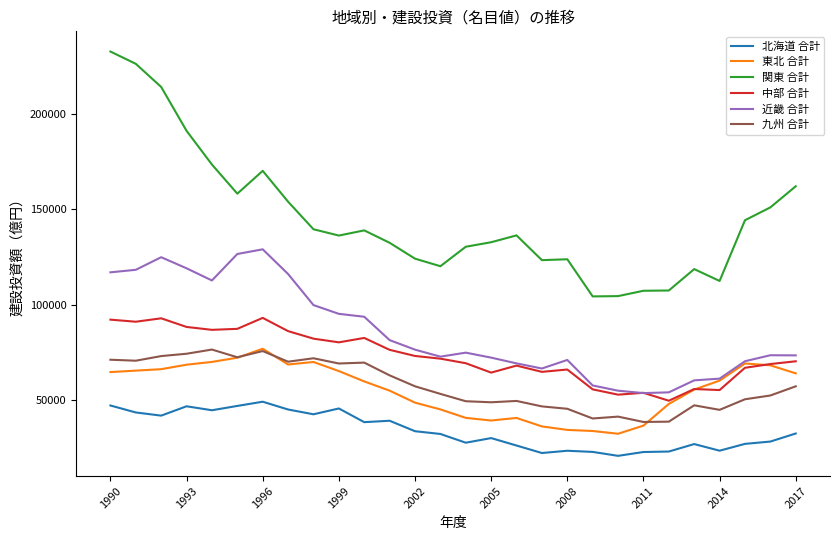

True or false: 北海道 合計 and 東北 合計 cross at least once.

False